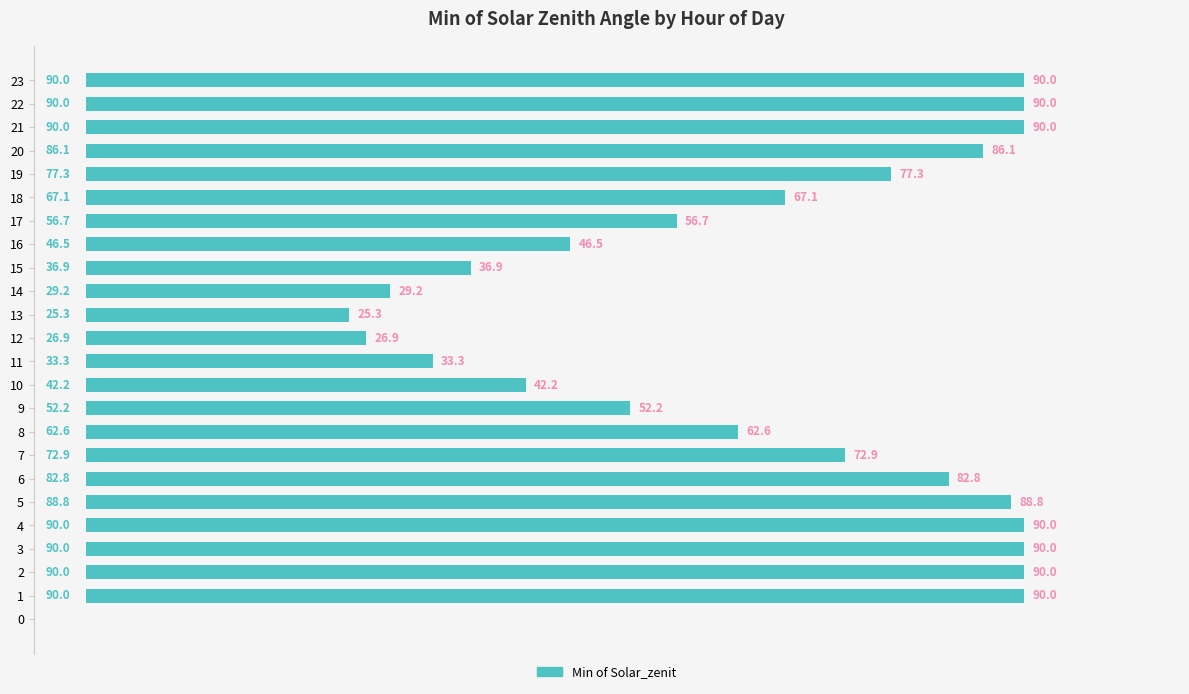

What is the greatest value displayed?

90.0